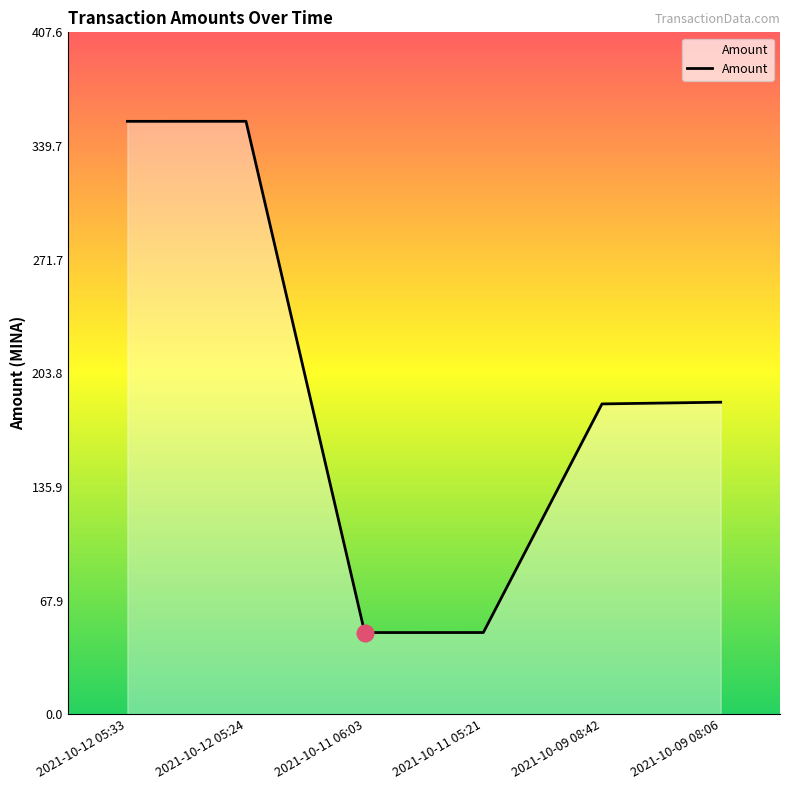

What is the average value?

196.5